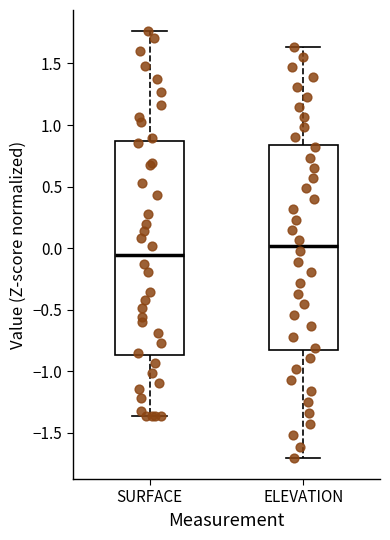

Which box's median line is the lowest?

SURFACE